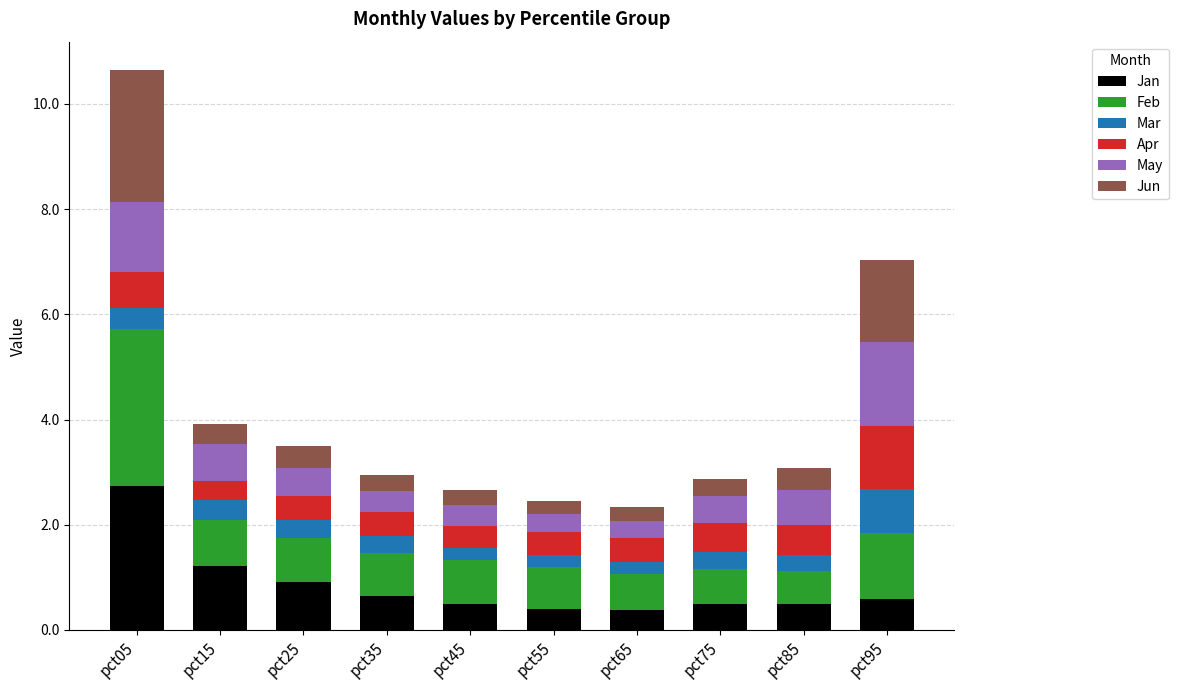

What is the lowest value of the Jan series?

0.4